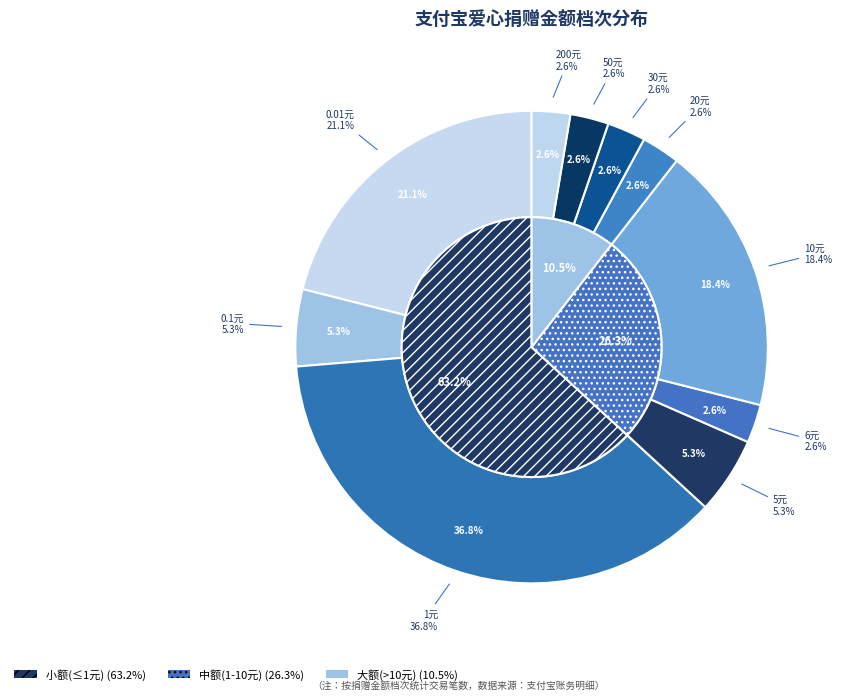

Rank the categories by value from lowest to highest.

6, 20, 30, 50, 200, 0.1, 5, 10, 0.01, 1